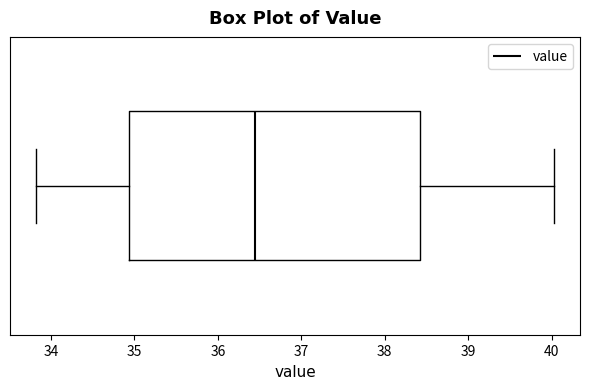

Transcribe this box plot: give where the median line is, the range the box spans, and where the two whiskers end, as read against the x-axis. The values are not printed on the chart, so give them approximately, as read against the axis.

median 36.4, box 34.9 to 38.4, whiskers 33.8 to 40.0